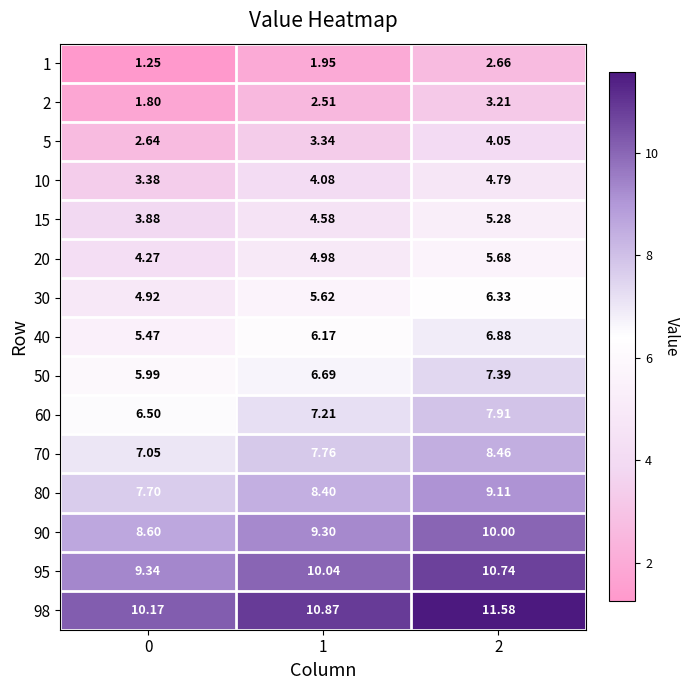

Is the value of 90 at 0 greater than the value of 70 at 0?

Yes